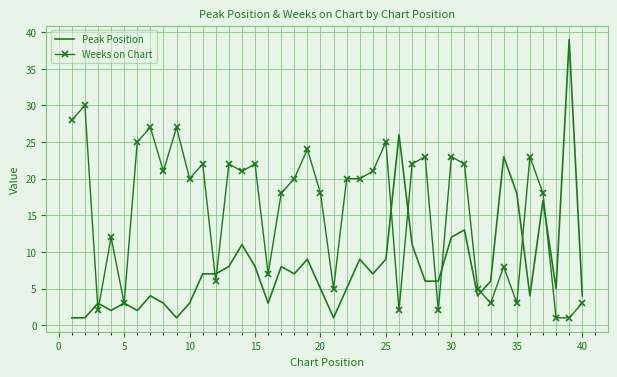

After their last crossing, which series has the higher values: Weeks on Chart or Peak Position?

Peak Position